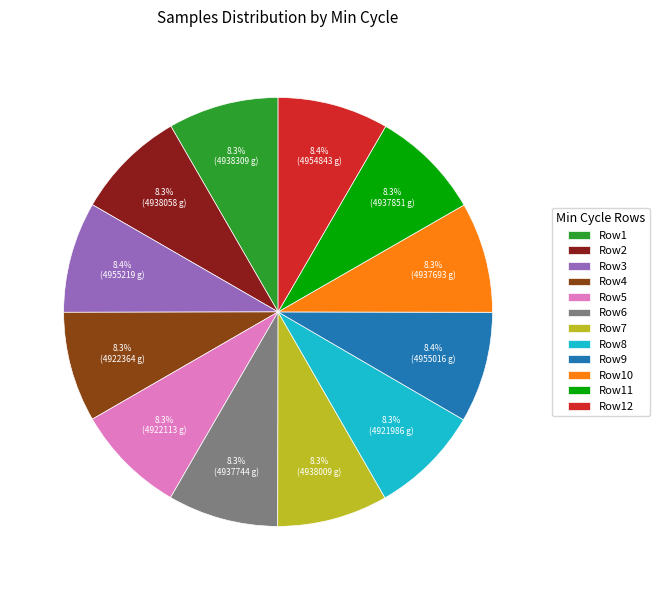

Combined, what portion of the pie is Row2 and Row3?

16.7%